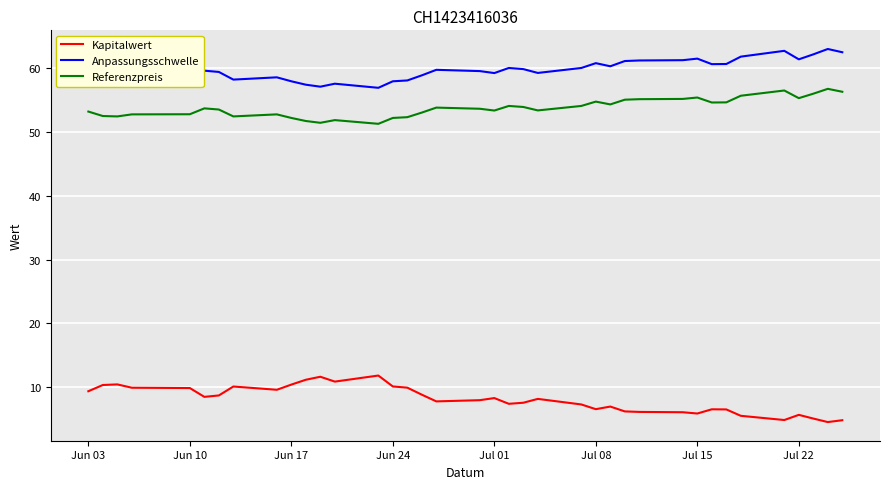

Rank the series by their maximum value, from lowest to highest.

Kapitalwert, Referenzpreis, Anpassungsschwelle